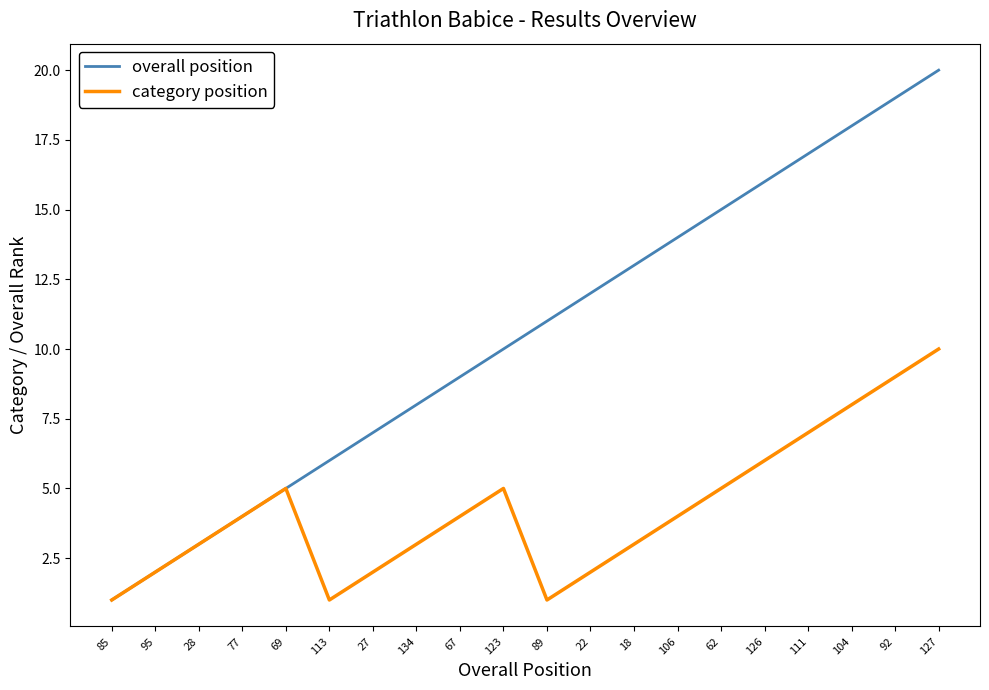

Read the category position value at 18.

3